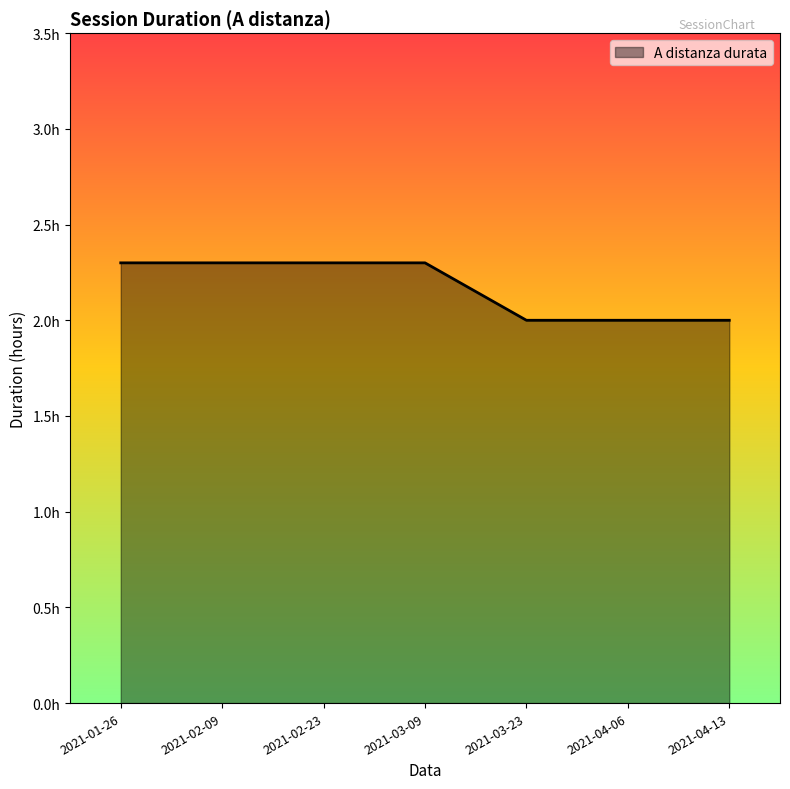

Approximately how many times larger is the value at 2021-02-23 compared to 2021-02-09?

1.0